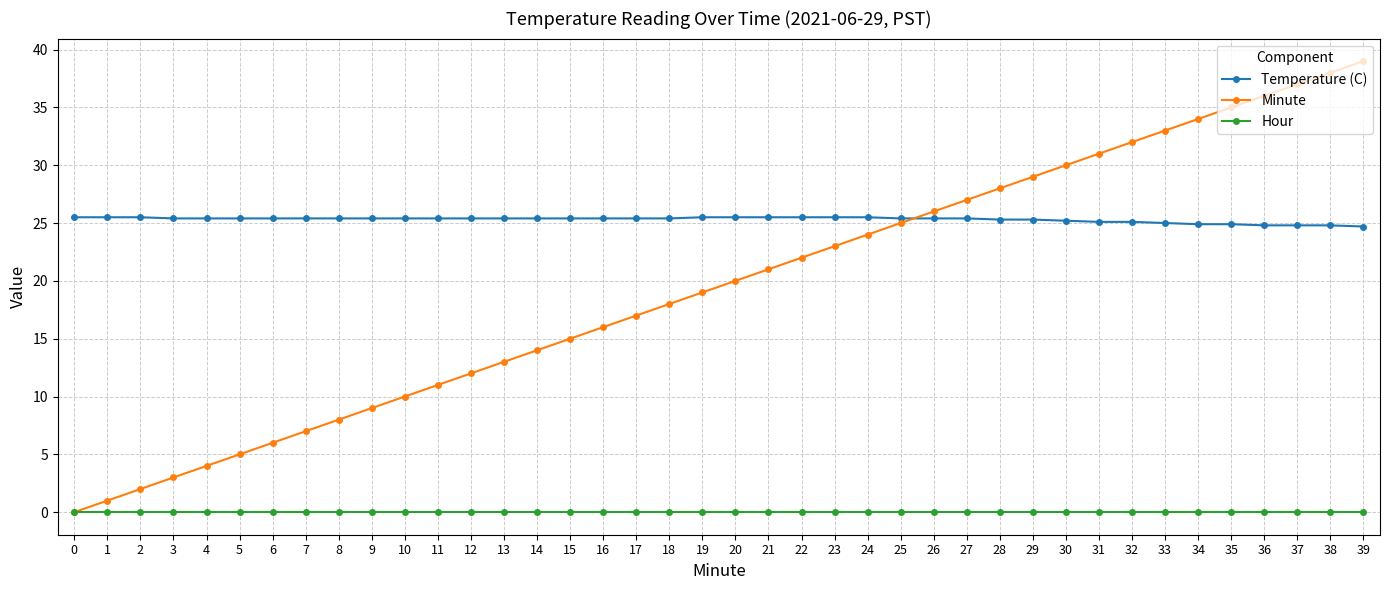

Which series has the widest spread of values?

Minute